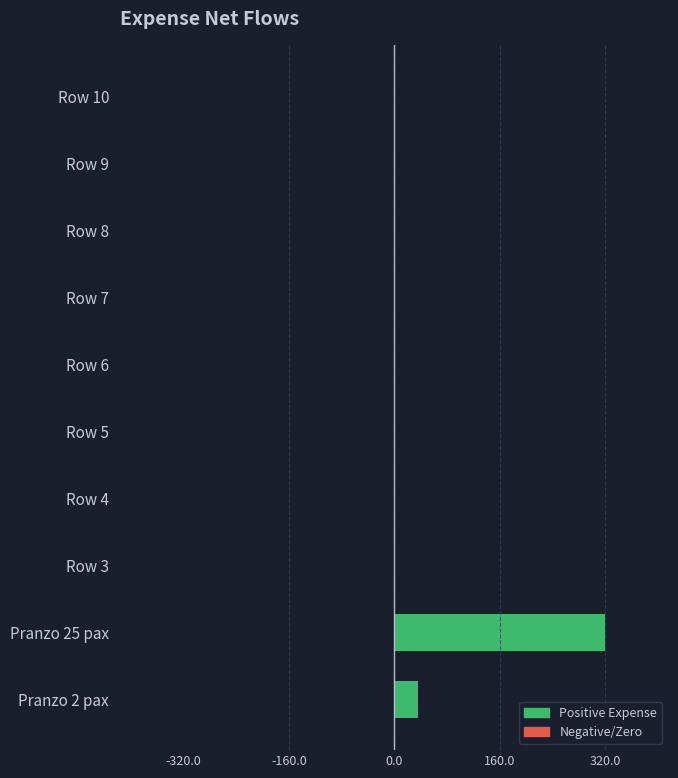

What is the sum of all values?

355.5